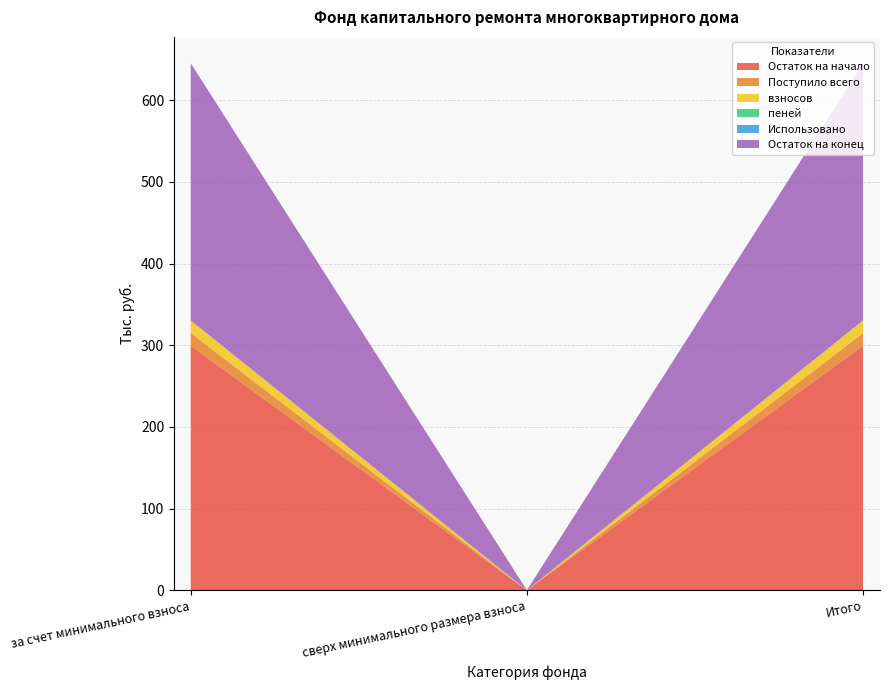

Reading left to right, transcribe all the data shown in this chart.

Остаток на начало: 299.5	0.0	299.5
Поступило всего: 15.5	0.0	15.5
взносов: 15.3	0.0	15.3
пеней: 0.2	0.0	0.2
Использовано: 0.0	0.0	0.0
Остаток на конец: 314.9	0.0	314.9